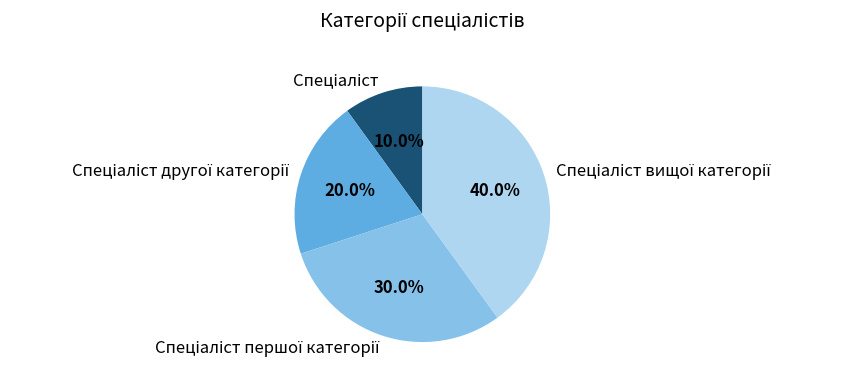

To the nearest percent, what is the difference between the largest and smallest slice percentages?

30%